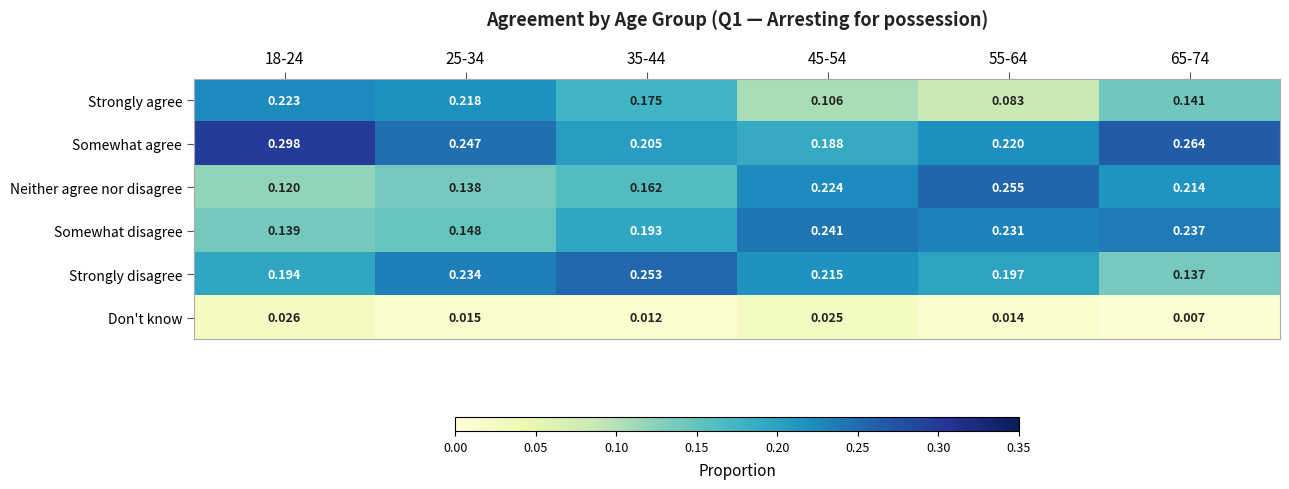

Rank the series by their maximum value, from highest to lowest.

Somewhat agree, Neither agree nor disagree, Strongly disagree, Somewhat disagree, Strongly agree, Don't know